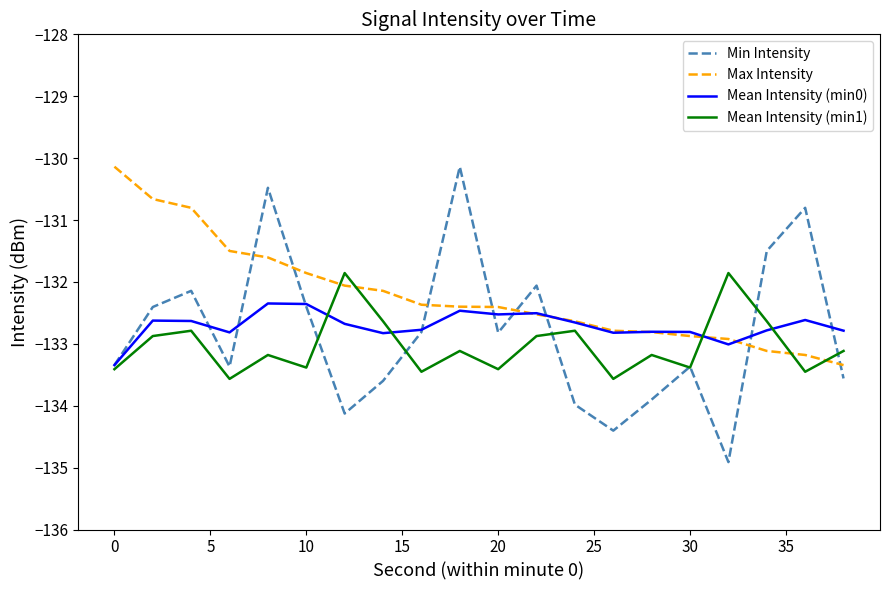

True or false: Mean Intensity (min1) and Max Intensity cross at least once.

True